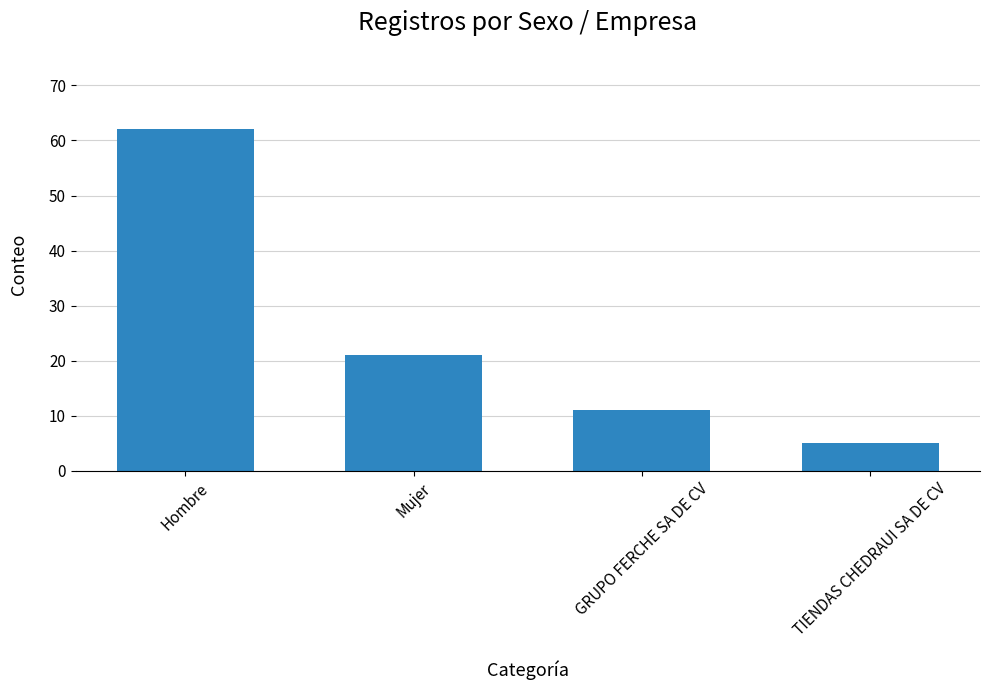

What is the ratio of the value at Hombre to the value at TIENDAS CHEDRAUI SA DE CV?

12.4